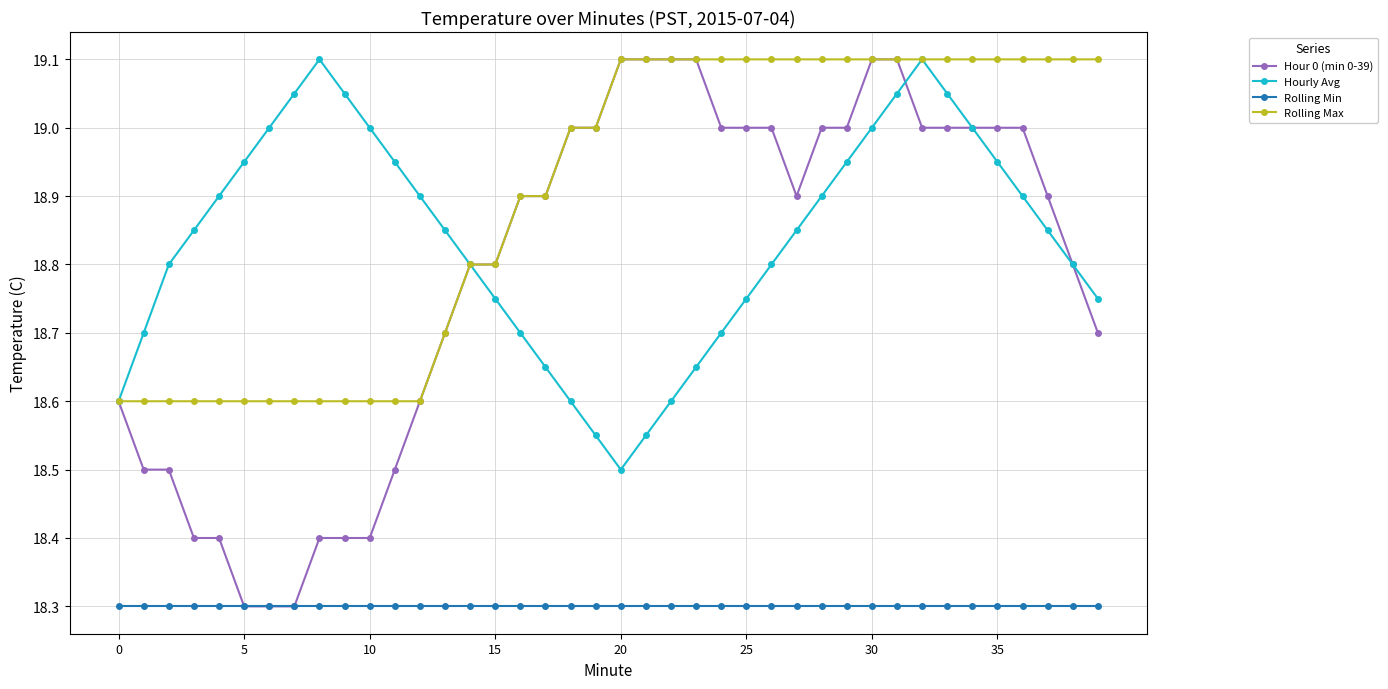

Which series has the largest range (max minus min)?

Hour 0 (min 0-39)